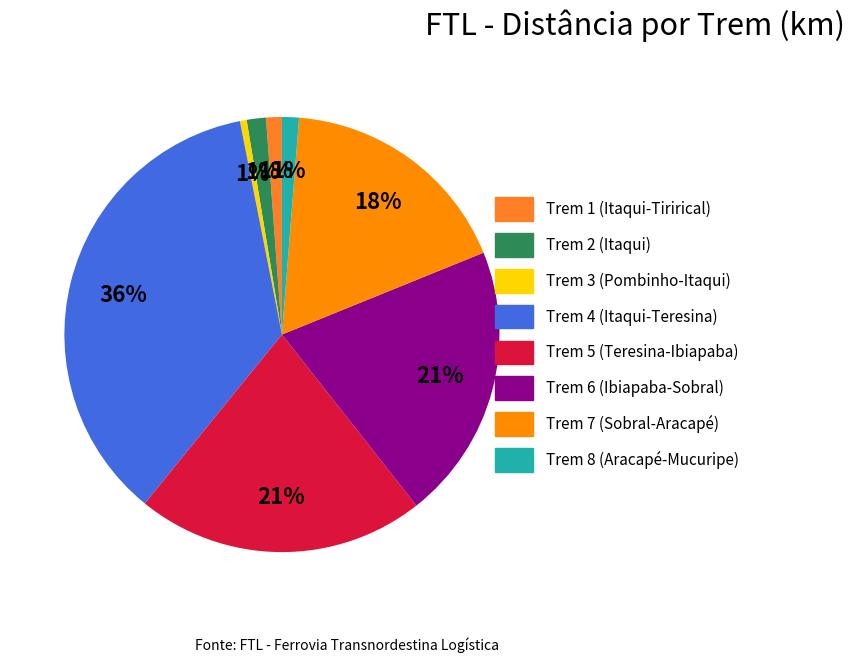

True or false: Trem 1 (Itaqui-Tirirical) accounts for 15% of the total.

False